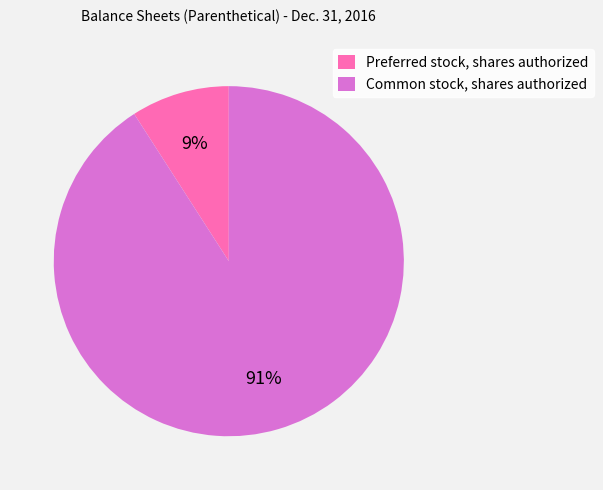

Is Preferred stock, shares authorized the majority of the pie?

No